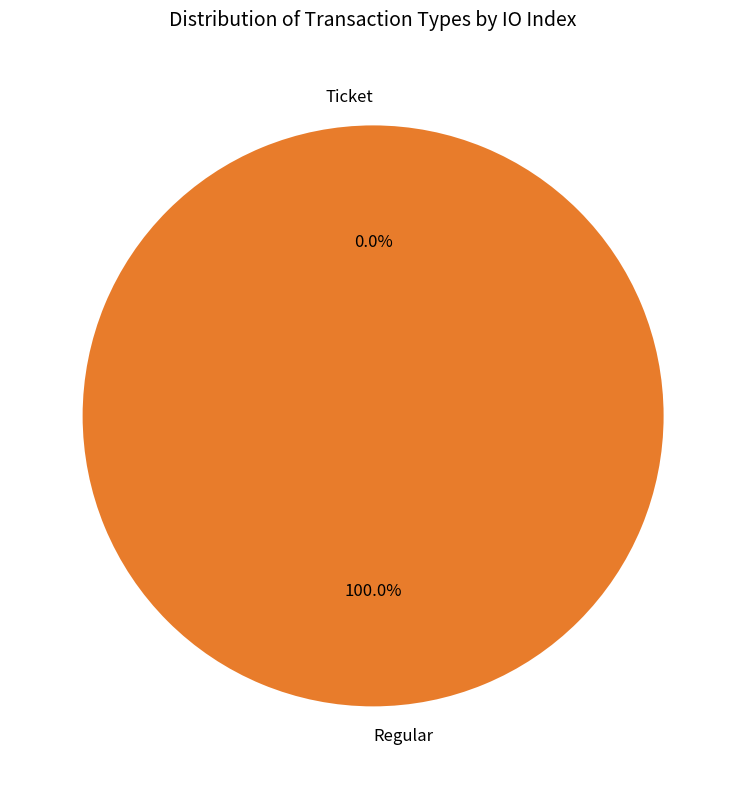

Rank the categories by value from highest to lowest.

Regular, Ticket